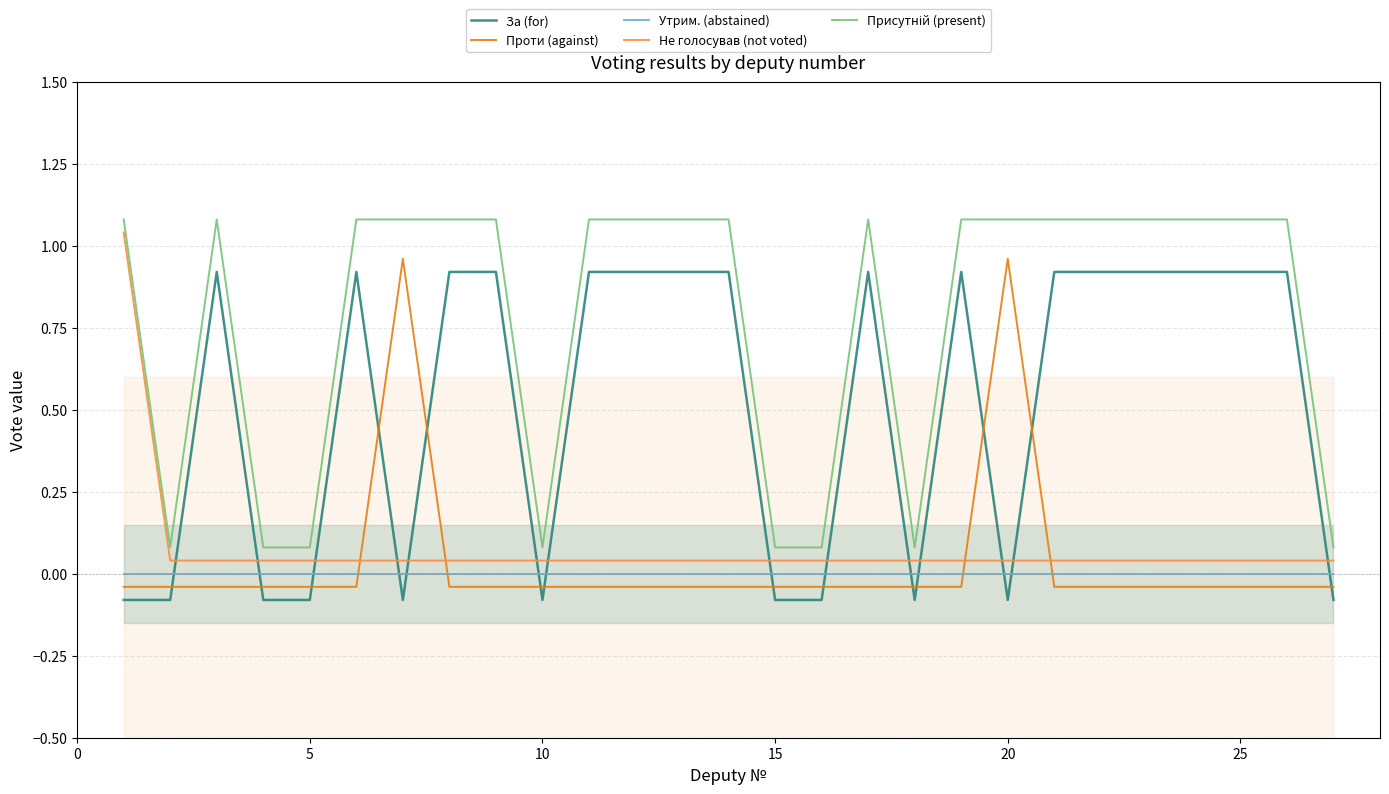

Which series has the widest spread of values?

За (for)